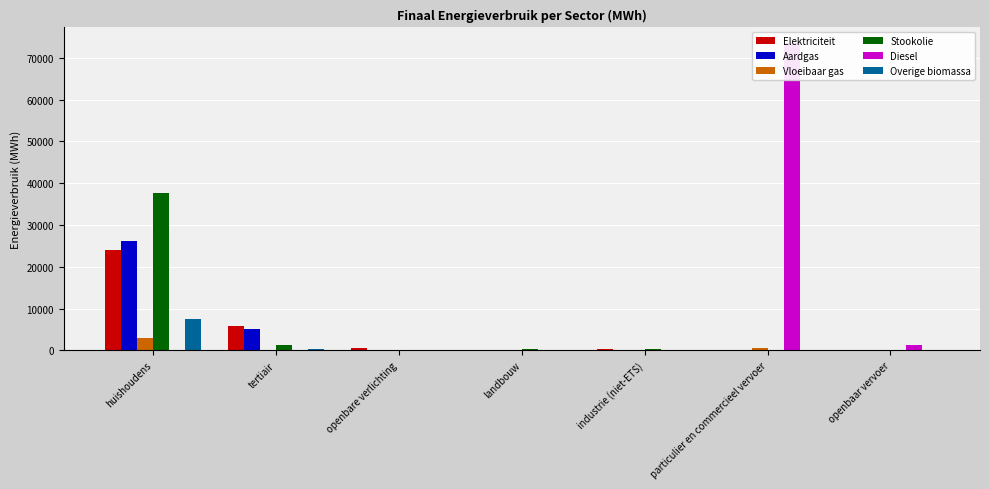

At how many categories does at least one series exceed 2634?

3